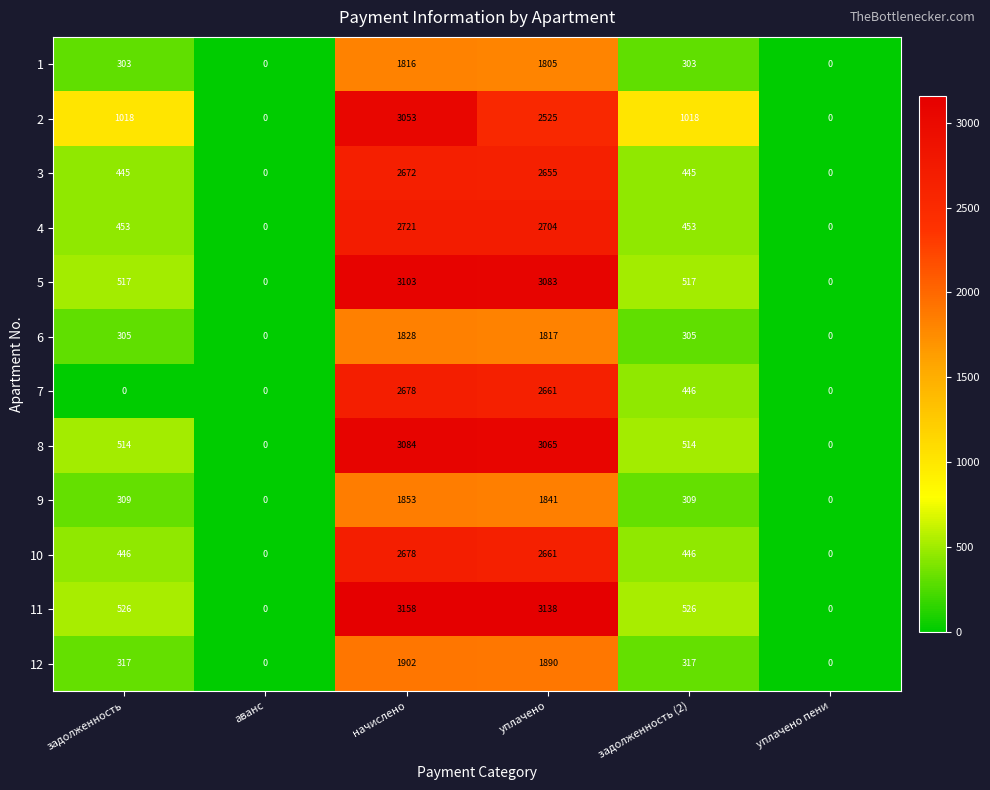

How many categories are shown in the chart?

6